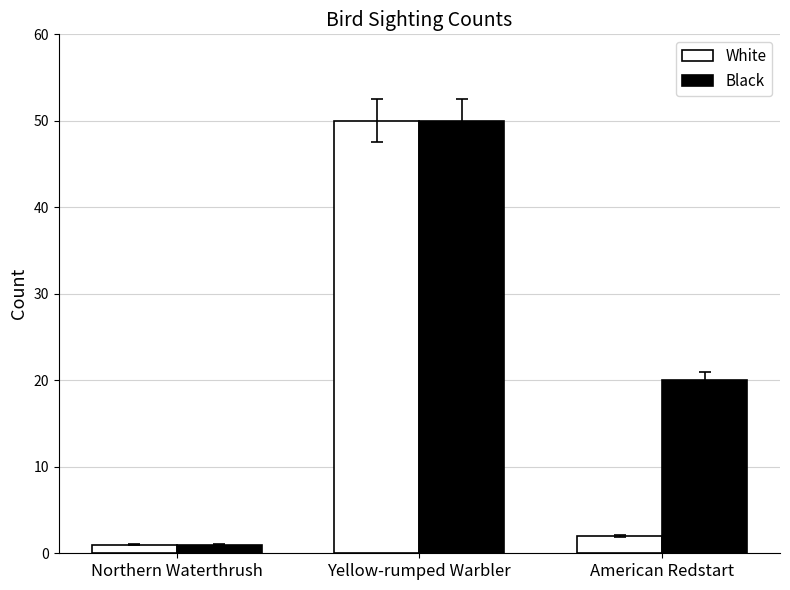

Which label corresponds to the largest value in the chart?

Yellow-rumped Warbler